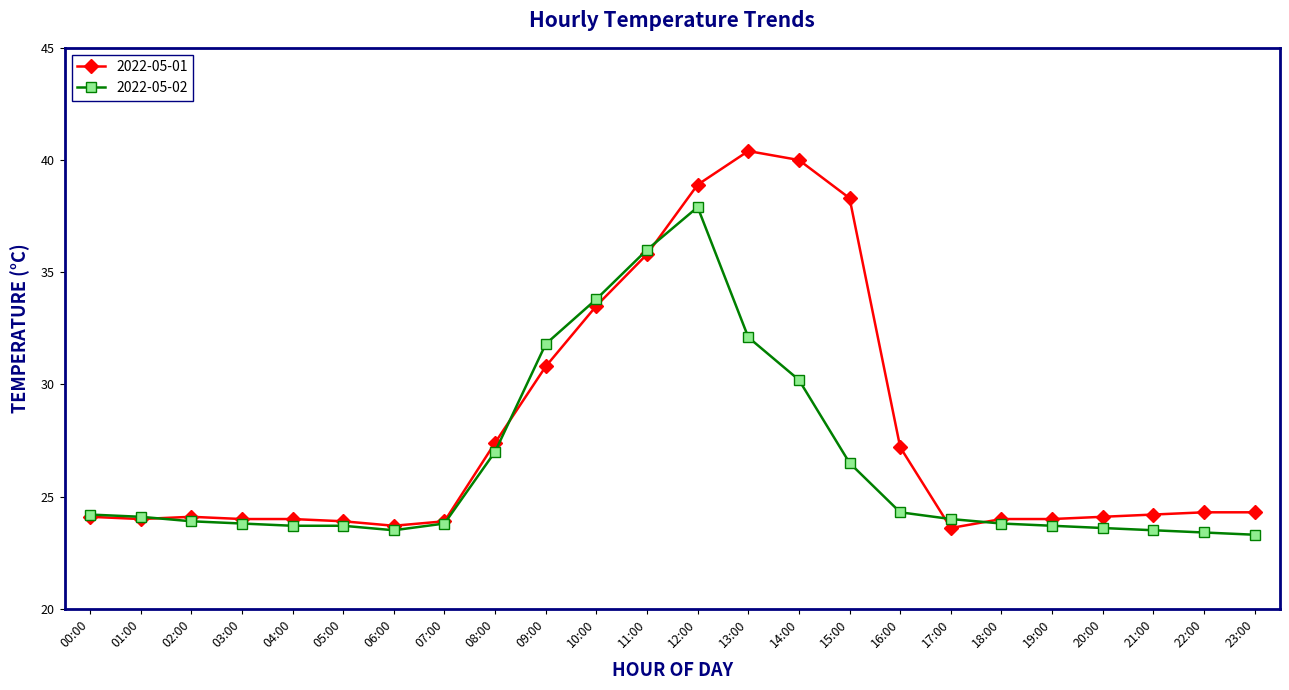

Which series has the largest range (max minus min)?

2022-05-01